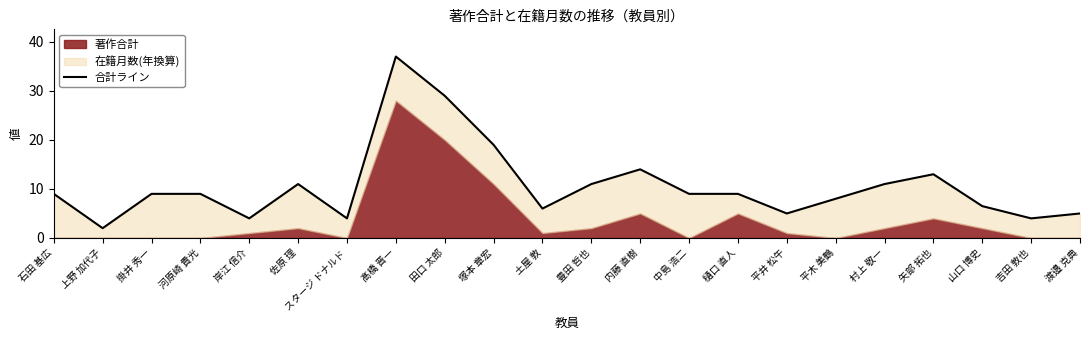

Rank the categories by value from highest to lowest.

髙橋 晋一, 田口 太郎, 塚本 章宏, 内藤 直樹, 矢部 拓也, 佐原 理, 豊田 哲也, 村上 敬一, 石田 基広, 掛井 秀一, 河原崎 貴光, 中島 浩二, 樋口 直人, 平木 美鶴, 山口 博史, 土屋 敦, 平井 松午, 渡邉 克典, 岸江 信介, スタージ ドナルド, 吉田 敦也, 上野 加代子